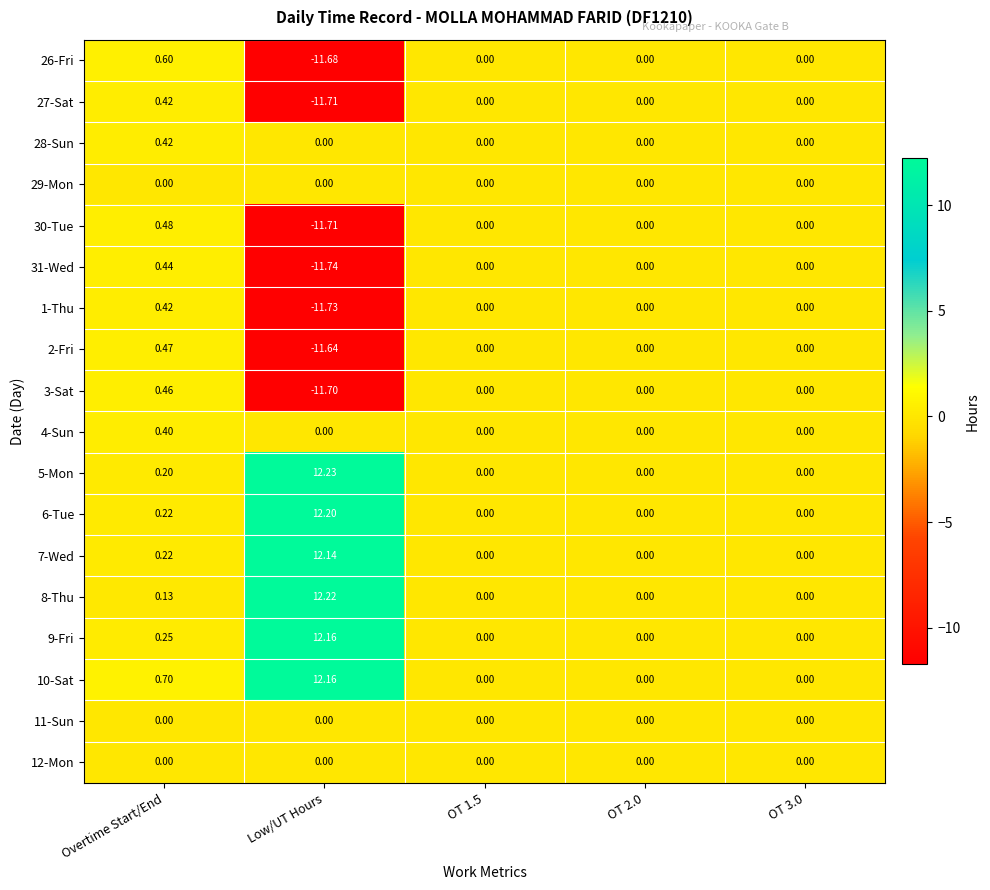

At which label does 30-Tue reach its peak?

Overtime Start/End